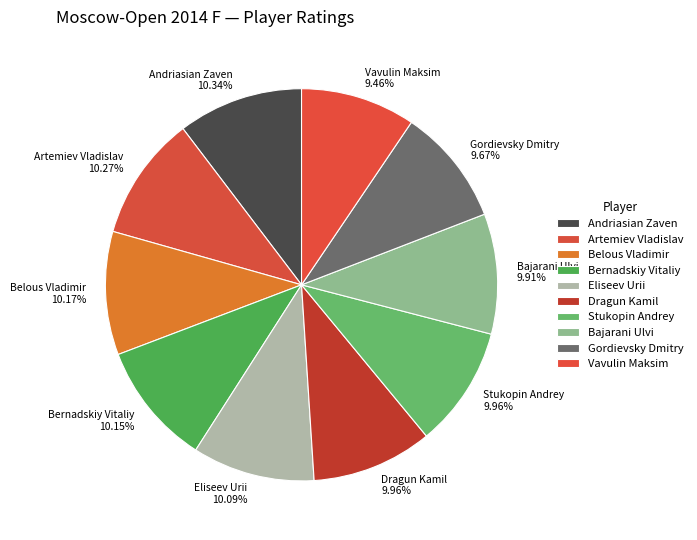

To the nearest percent, what percentage of the pie is Vavulin Maksim?

9%